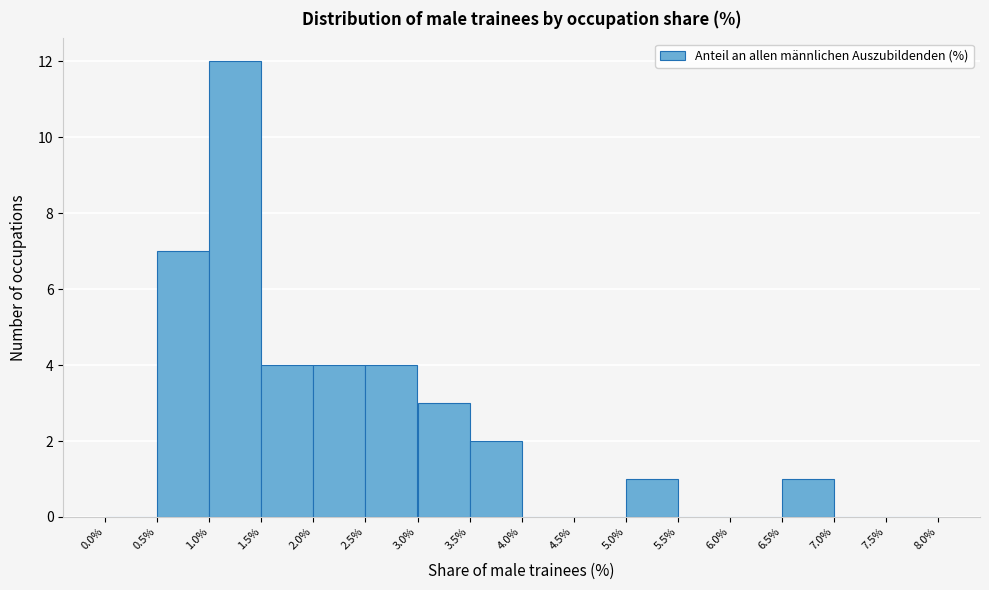

Reading left to right, list every bar in this chart as the range it spans on the x-axis followed by its height. The values are not printed on the chart, so give them approximately, as read against the axis.

0.0% to 0.5%: 0
0.5% to 1.0%: 7
1.0% to 1.5%: 12
1.5% to 2.0%: 4
2.0% to 2.5%: 4
2.5% to 3.0%: 4
3.0% to 3.5%: 3
3.5% to 4.0%: 2
4.0% to 4.5%: 0
4.5% to 5.0%: 0
5.0% to 5.5%: 1
5.5% to 6.0%: 0
6.0% to 6.5%: 0
6.5% to 7.0%: 1
7.0% to 7.5%: 0
7.5% to 8.0%: 0